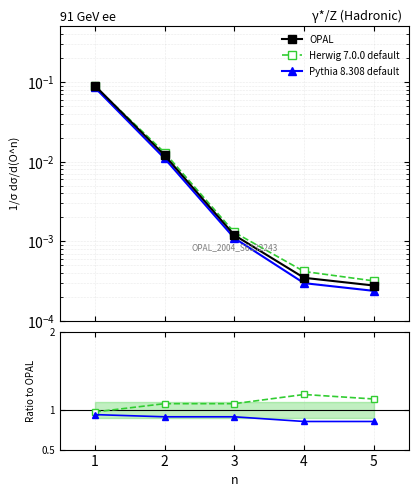

True or false: OPAL and Pythia 8.308 default cross at least once.

False